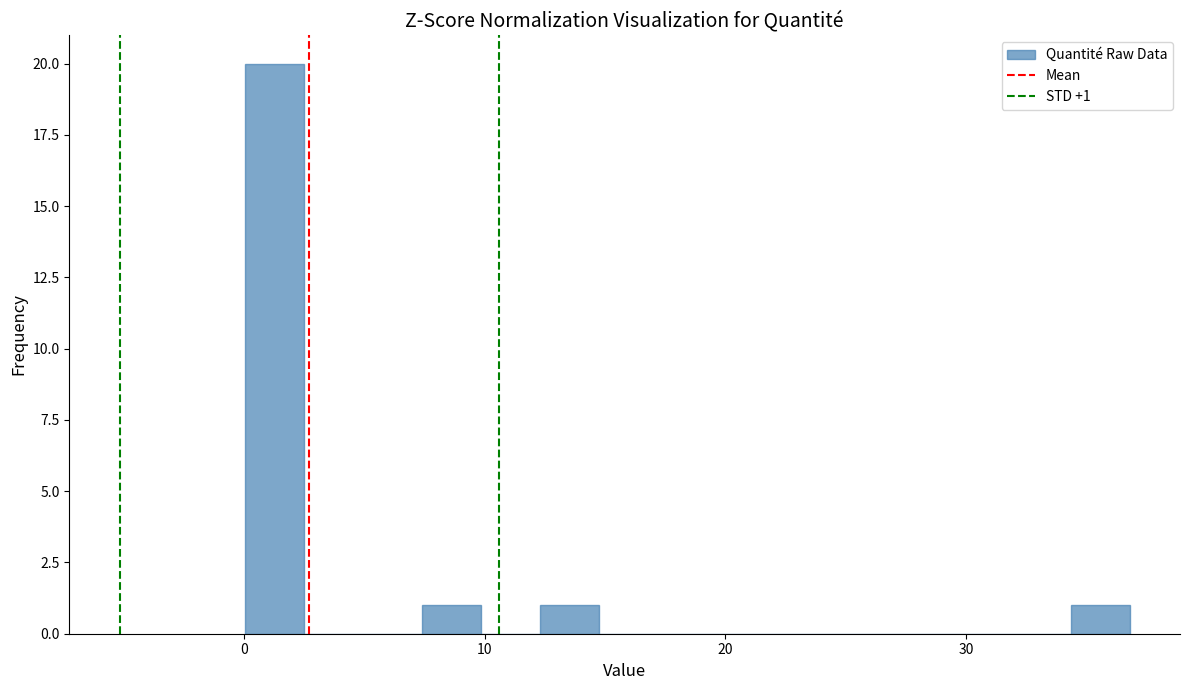

Read against the x-axis, roughly where is the centre of the tallest bar?

1